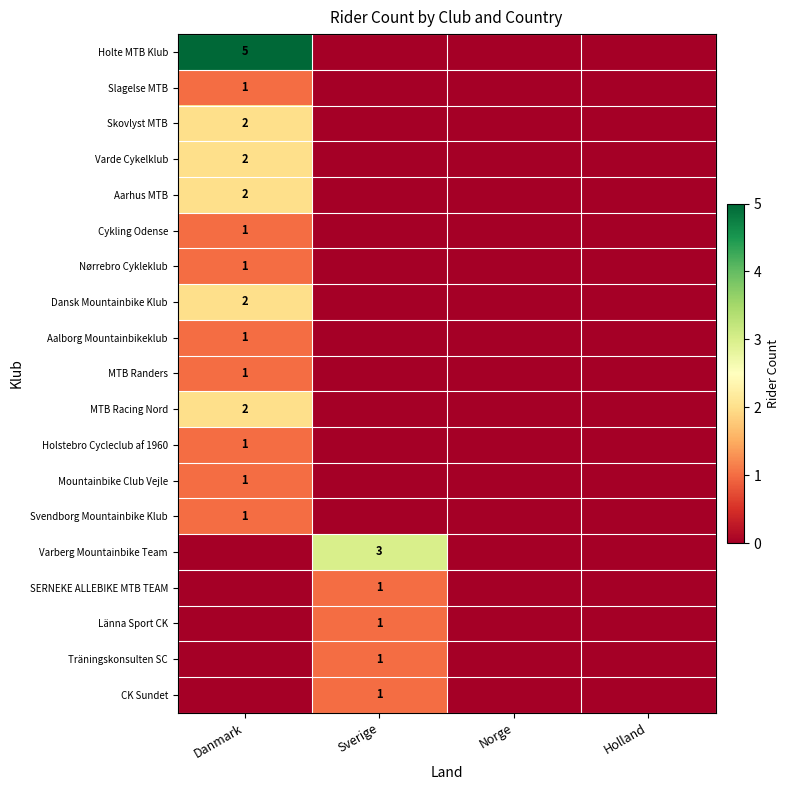

At how many categories does at least one series exceed 1?

2